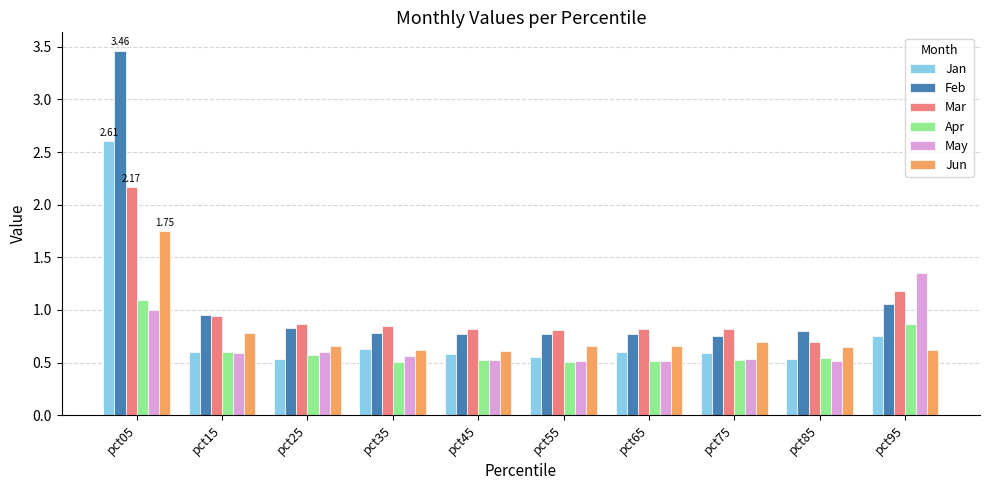

What is the difference between the maximum and minimum values in the Feb series?

2.7